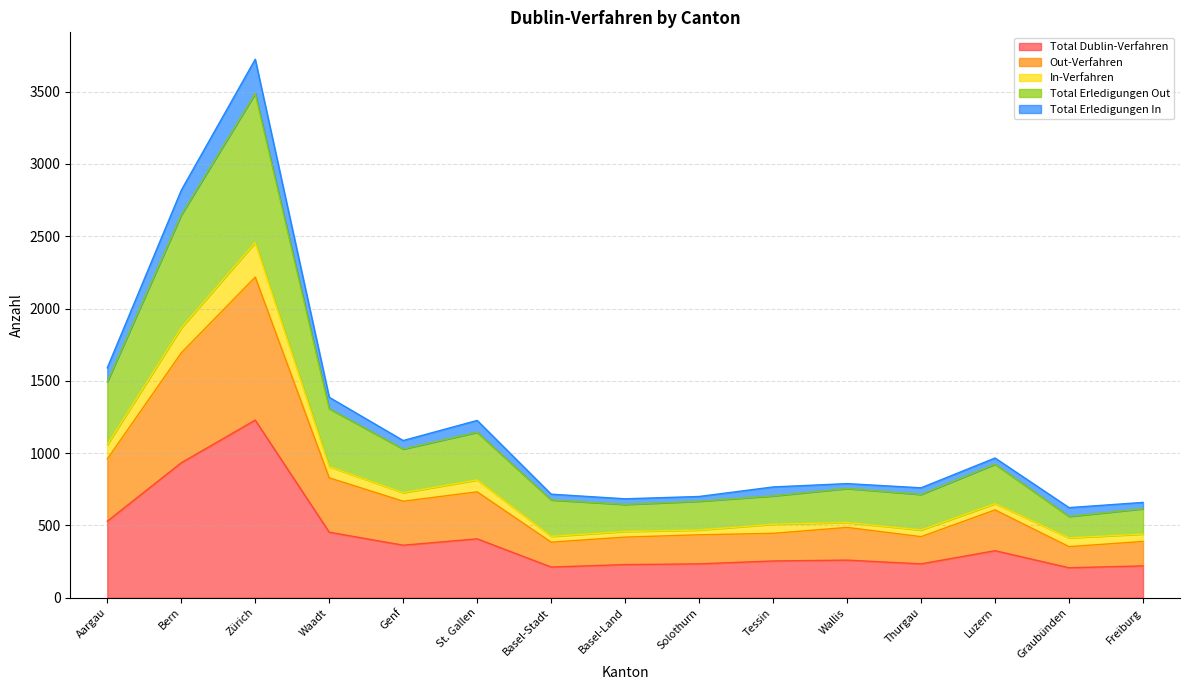

True or false: Total Dublin-Verfahren and In-Verfahren intersect in this chart.

False